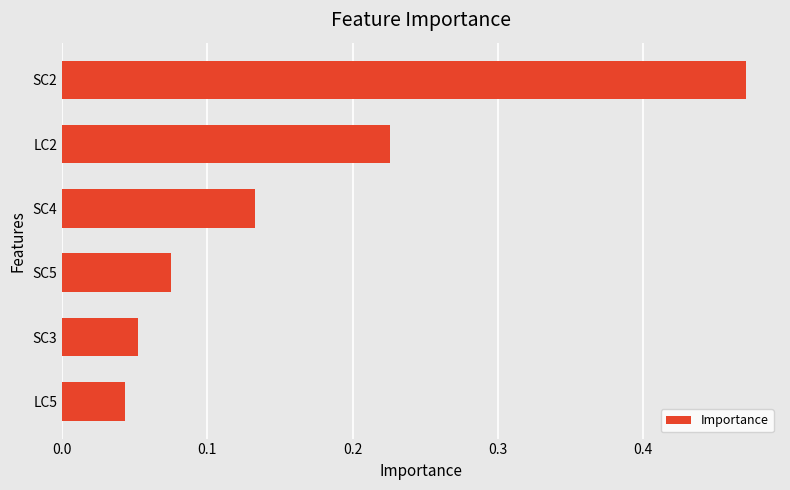

Between LC2 and SC4, which is larger?

LC2